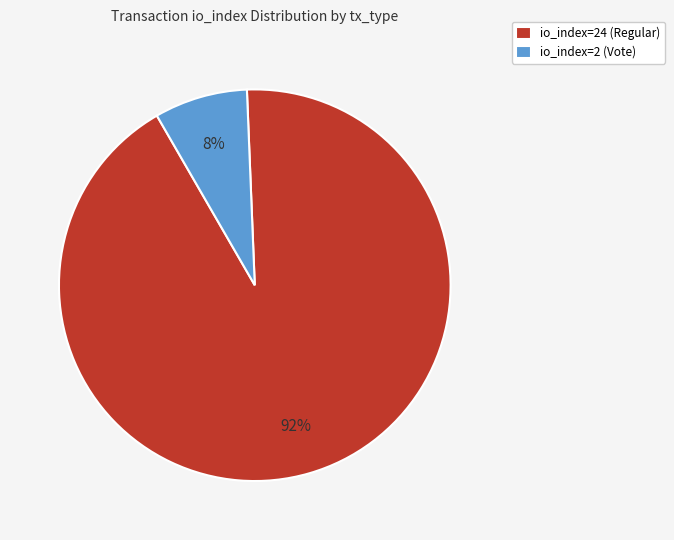

To the nearest percent, what is the average slice percentage?

50%